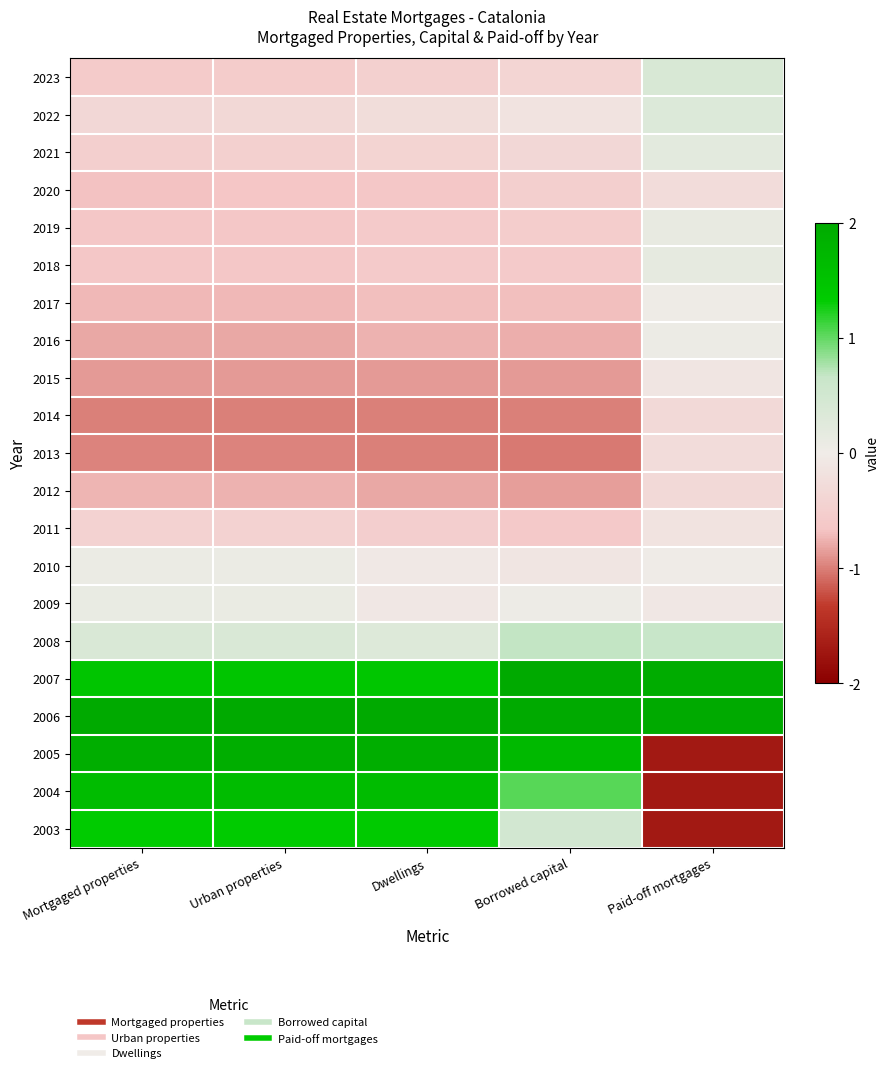

Reading right to left, transcribe all the data shown in this chart.

2023: Paid-off mortgages=0.4	Borrowed capital=-0.4	Dwellings=-0.5	Urban properties=-0.6	Mortgaged properties=-0.6
2022: Paid-off mortgages=0.3	Borrowed capital=-0.1	Dwellings=-0.3	Urban properties=-0.3	Mortgaged properties=-0.4
2021: Paid-off mortgages=0.2	Borrowed capital=-0.4	Dwellings=-0.4	Urban properties=-0.5	Mortgaged properties=-0.5
2020: Paid-off mortgages=-0.3	Borrowed capital=-0.5	Dwellings=-0.6	Urban properties=-0.7	Mortgaged properties=-0.7
2019: Paid-off mortgages=0.1	Borrowed capital=-0.5	Dwellings=-0.6	Urban properties=-0.6	Mortgaged properties=-0.6
2018: Paid-off mortgages=0.2	Borrowed capital=-0.6	Dwellings=-0.6	Urban properties=-0.6	Mortgaged properties=-0.6
2017: Paid-off mortgages=0.0	Borrowed capital=-0.7	Dwellings=-0.7	Urban properties=-0.7	Mortgaged properties=-0.7
2016: Paid-off mortgages=0.0	Borrowed capital=-0.8	Dwellings=-0.8	Urban properties=-0.8	Mortgaged properties=-0.8
2015: Paid-off mortgages=-0.1	Borrowed capital=-0.9	Dwellings=-0.9	Urban properties=-0.9	Mortgaged properties=-0.9
2014: Paid-off mortgages=-0.3	Borrowed capital=-1.0	Dwellings=-1.0	Urban properties=-1.0	Mortgaged properties=-1.0
2013: Paid-off mortgages=-0.3	Borrowed capital=-1.0	Dwellings=-1.0	Urban properties=-1.0	Mortgaged properties=-1.0
2012: Paid-off mortgages=-0.3	Borrowed capital=-0.9	Dwellings=-0.8	Urban properties=-0.8	Mortgaged properties=-0.7
2011: Paid-off mortgages=-0.1	Borrowed capital=-0.6	Dwellings=-0.5	Urban properties=-0.4	Mortgaged properties=-0.4
2010: Paid-off mortgages=0.0	Borrowed capital=-0.1	Dwellings=-0.1	Urban properties=0.1	Mortgaged properties=0.1
2009: Paid-off mortgages=-0.1	Borrowed capital=0.0	Dwellings=-0.1	Urban properties=0.1	Mortgaged properties=0.1
2008: Paid-off mortgages=0.7	Borrowed capital=0.7	Dwellings=0.3	Urban properties=0.4	Mortgaged properties=0.4
2007: Paid-off mortgages=1.9	Borrowed capital=2.1	Dwellings=1.4	Urban properties=1.5	Mortgaged properties=1.5
2006: Paid-off mortgages=2.7	Borrowed capital=2.4	Dwellings=2.1	Urban properties=2.0	Mortgaged properties=2.0
2005: Paid-off mortgages=-1.7	Borrowed capital=1.7	Dwellings=1.9	Urban properties=1.9	Mortgaged properties=1.9
2004: Paid-off mortgages=-1.7	Borrowed capital=1.0	Dwellings=1.6	Urban properties=1.6	Mortgaged properties=1.6
2003: Paid-off mortgages=-1.7	Borrowed capital=0.5	Dwellings=1.4	Urban properties=1.3	Mortgaged properties=1.3